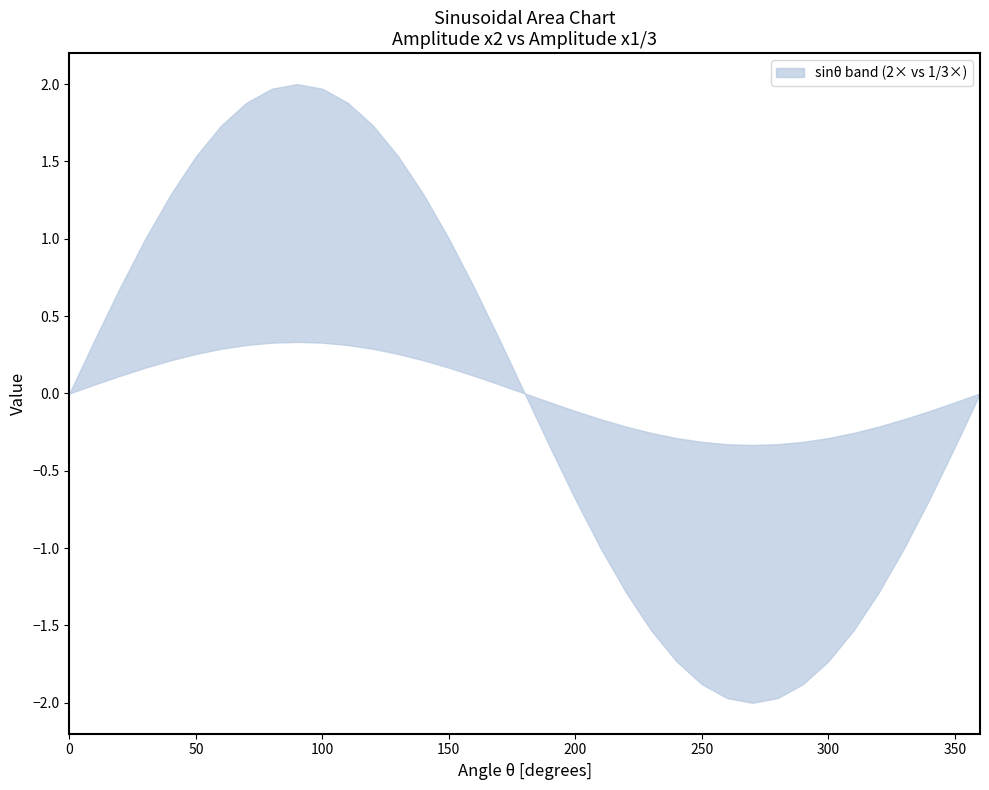

At 240, list the series in order from largest to smallest.

lower, upper